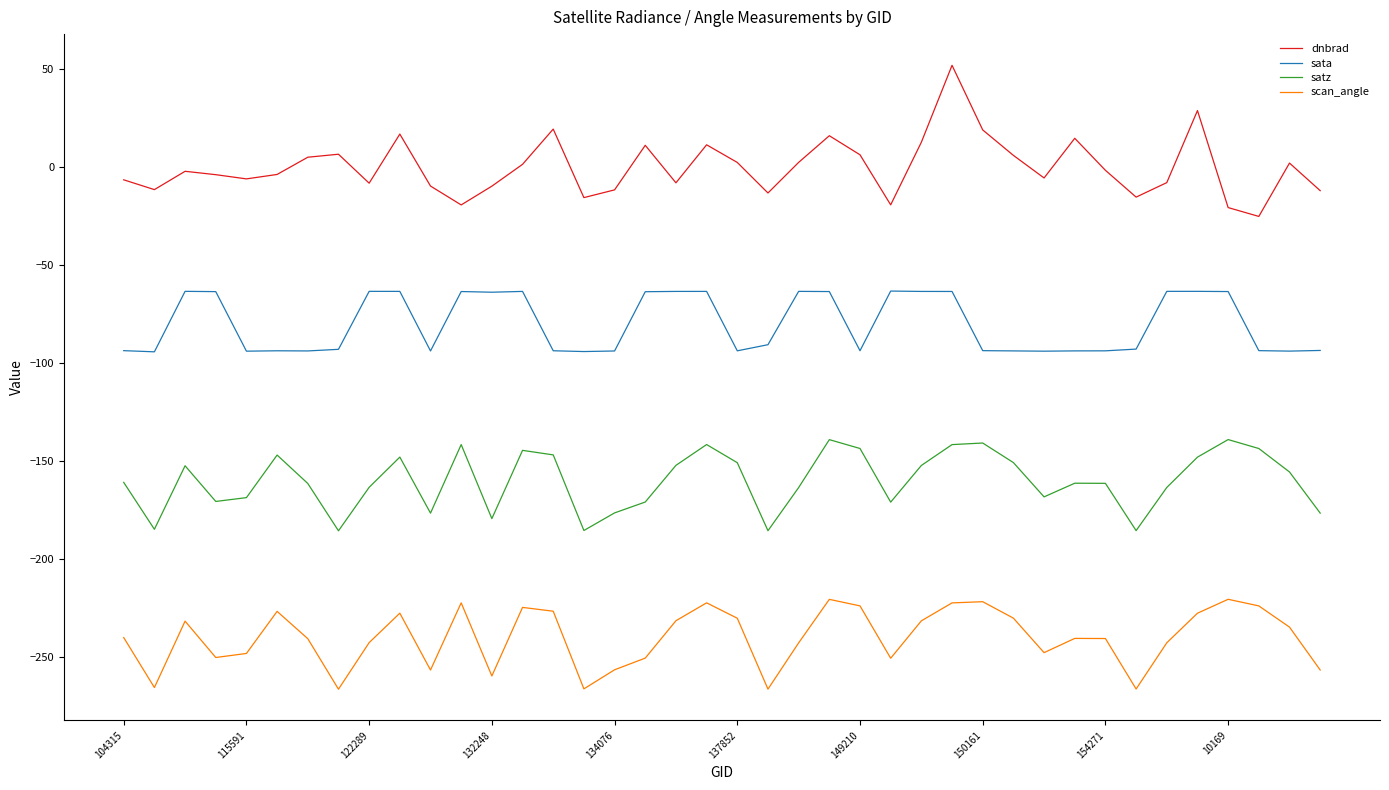

True or false: dnbrad has more than 1 interior local peaks.

True